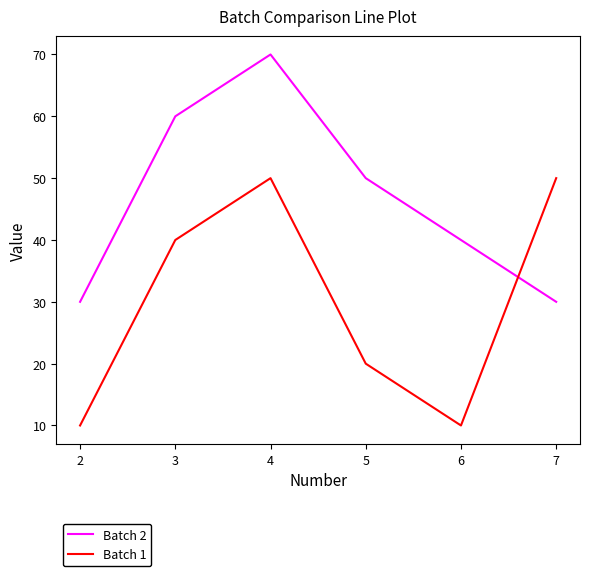

How many times do Batch 1 and Batch 2 cross each other?

1